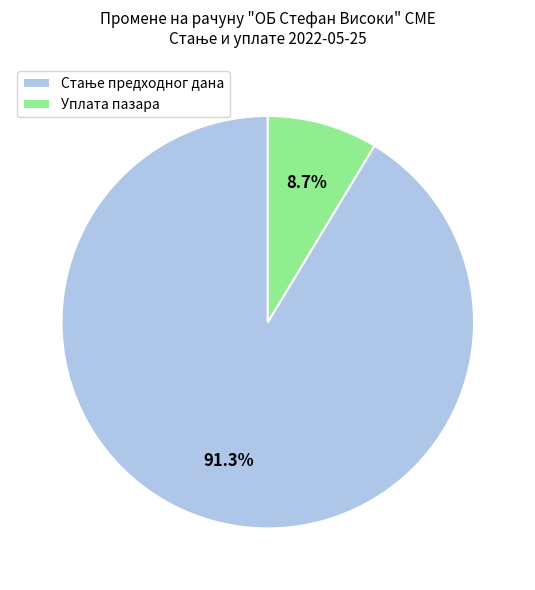

Is there any slice that represents more than half of the pie?

Yes